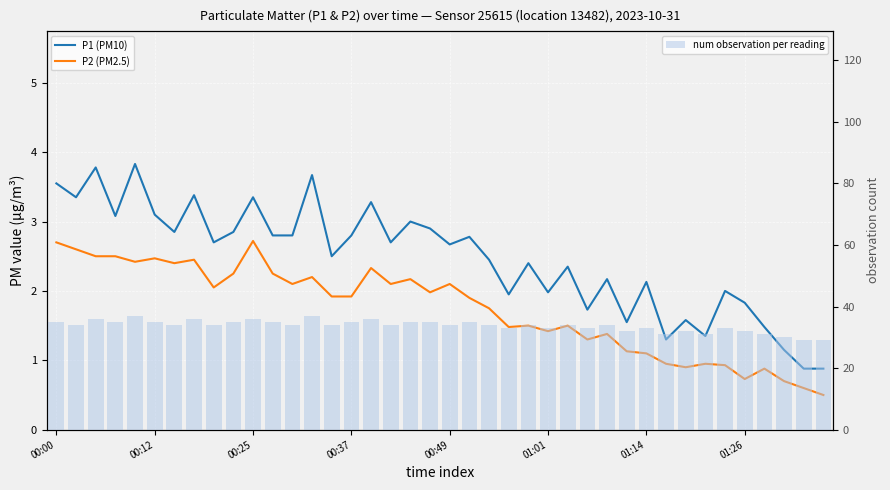

Reading left to right, transcribe all the data shown in this chart.

P1 (PM10): 3.5	3.4	3.8	3.1	3.8	3.1	2.9	3.4	2.7	2.9	3.4	2.8	2.8	3.7	2.5	2.8	3.3	2.7	3.0	2.9	2.7	2.8	2.5	1.9	2.4	2.0	2.4	1.7	2.2	1.6	2.1	1.3	1.6	1.4	2.0	1.8	1.5	1.1	0.9	0.9
P2 (PM2.5): 2.7	2.6	2.5	2.5	2.4	2.5	2.4	2.5	2.0	2.2	2.7	2.2	2.1	2.2	1.9	1.9	2.3	2.1	2.2	2.0	2.1	1.9	1.8	1.5	1.5	1.4	1.5	1.3	1.4	1.1	1.1	0.9	0.9	0.9	0.9	0.7	0.9	0.7	0.6	0.5
num observation per reading: 35.0	34.0	36.0	35.0	37.0	35.0	34.0	36.0	34.0	35.0	36.0	35.0	34.0	37.0	34.0	35.0	36.0	34.0	35.0	35.0	34.0	35.0	34.0	33.0	34.0	33.0	34.0	33.0	34.0	32.0	33.0	31.0	32.0	31.0	33.0	32.0	31.0	30.0	29.0	29.0